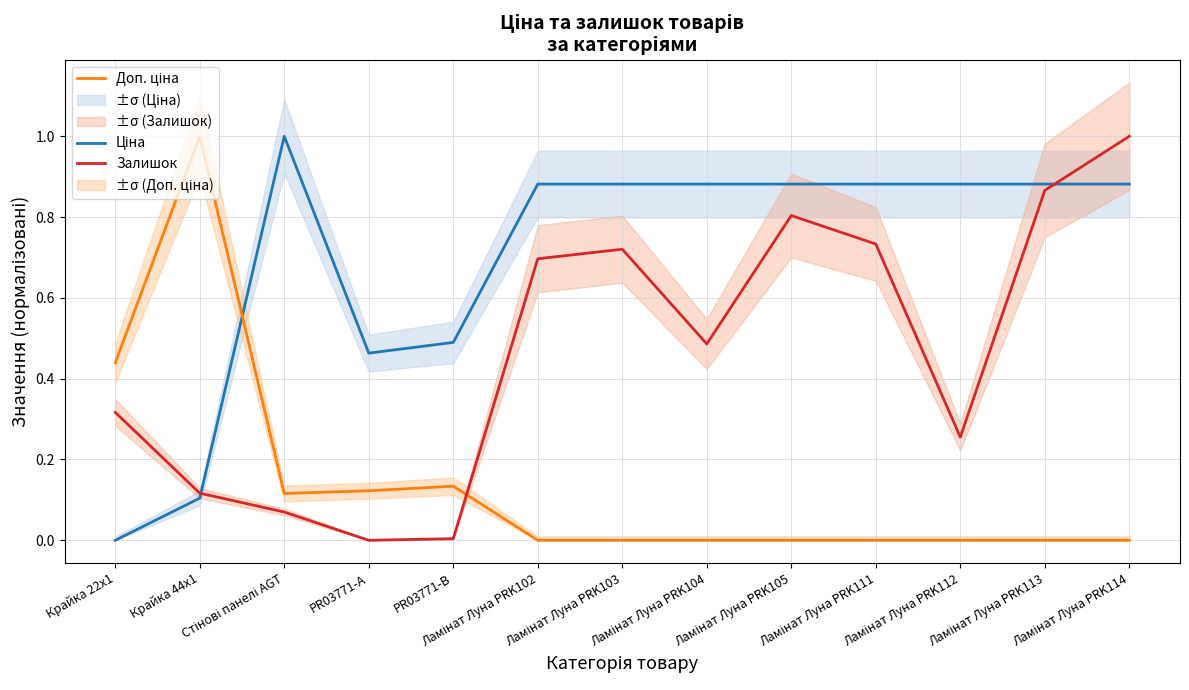

What is the label of the 1st point from the right?

Ламінат Луна PRK114